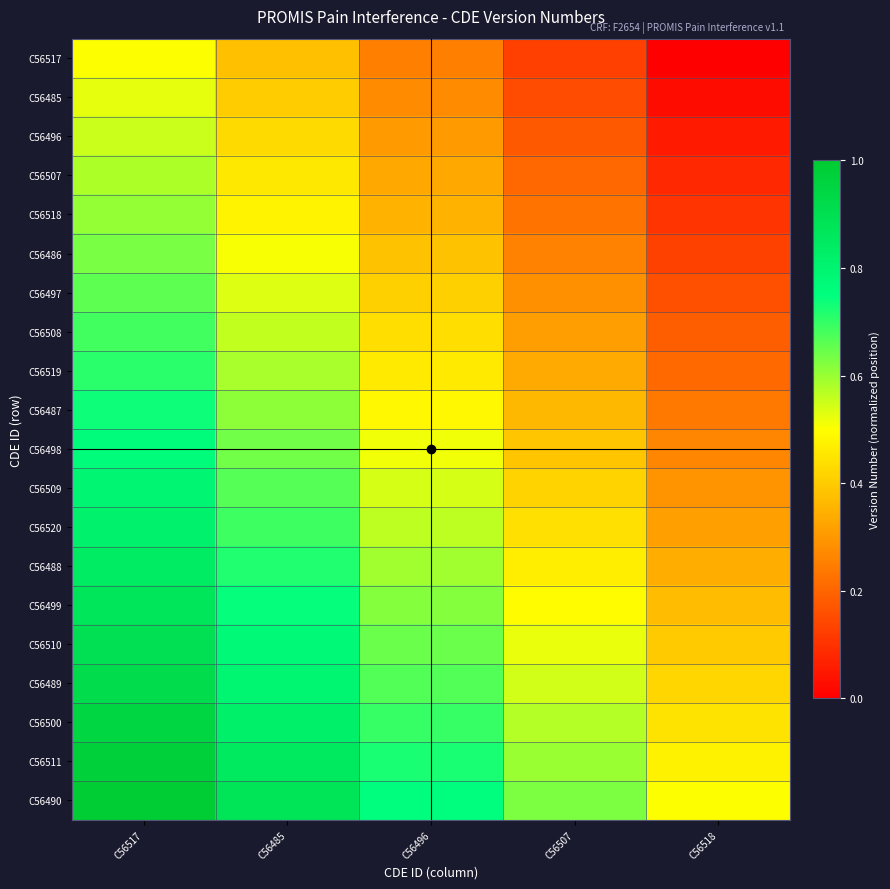

Which has a higher value, C56518 or C56517?

C56517